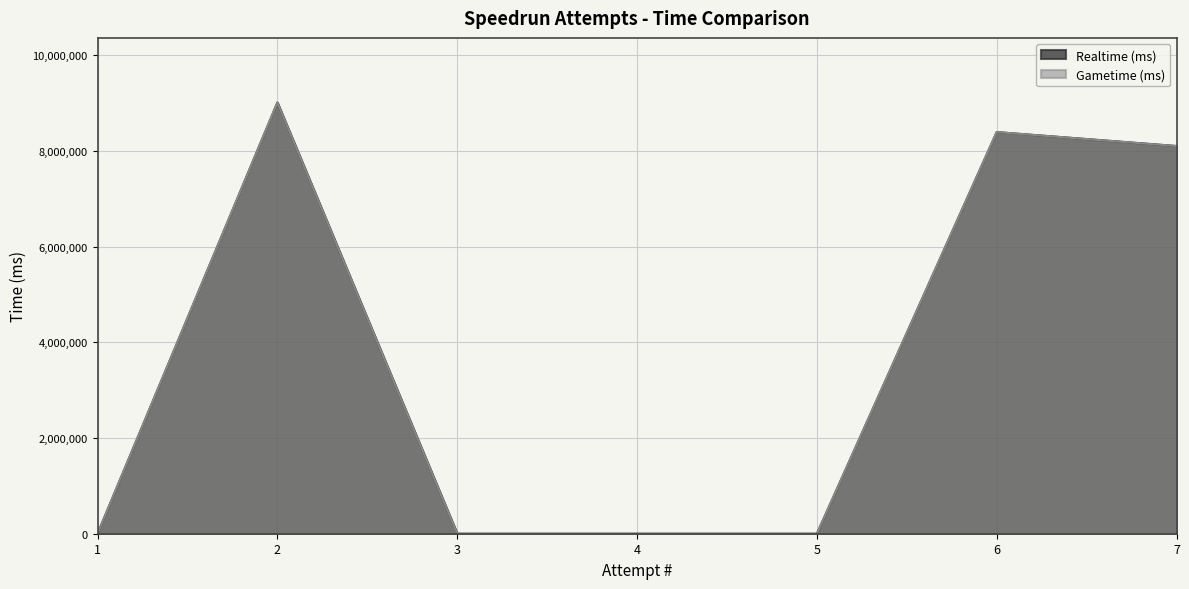

Is the value of Realtime (ms) at 7 greater than the value of Gametime (ms) at 6?

No